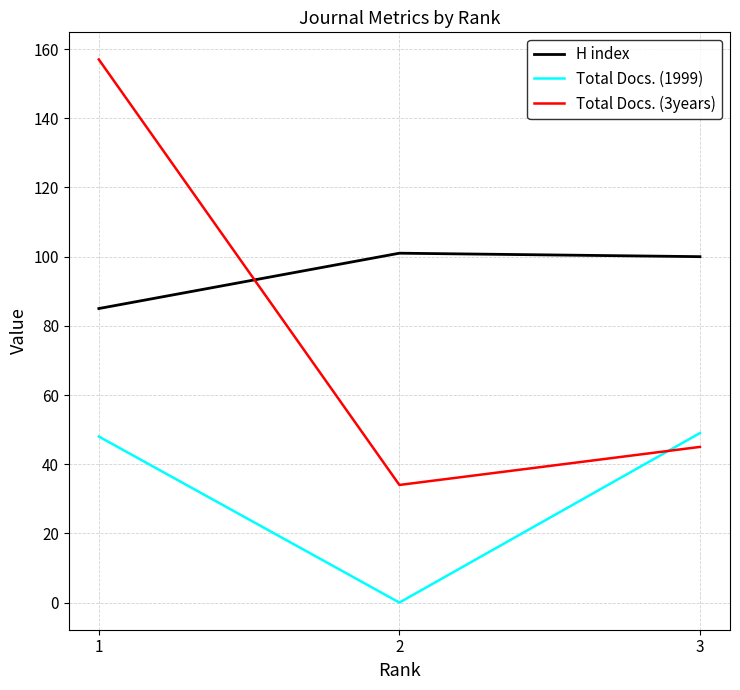

What is the difference between the highest and lowest values at 3?

55